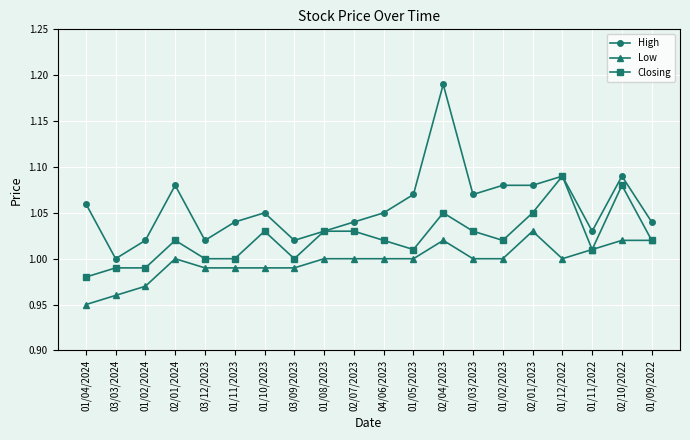

Which label corresponds to the smallest value in the chart?

01/04/2024